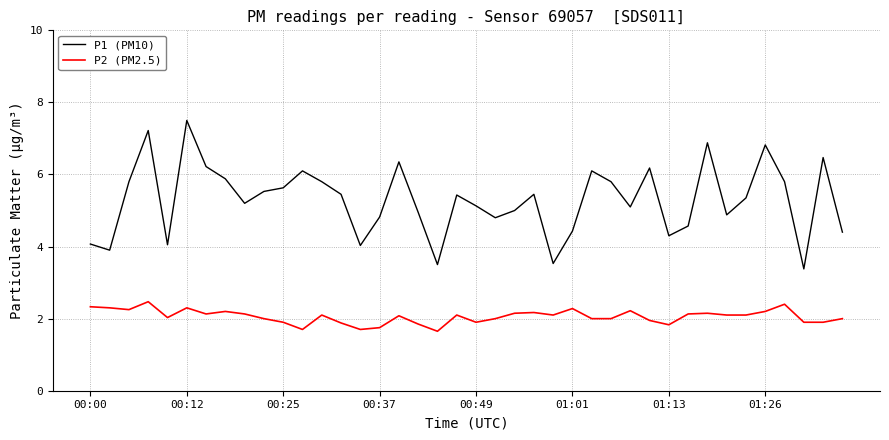

What is the highest value of the P1 (PM10) series?

7.5